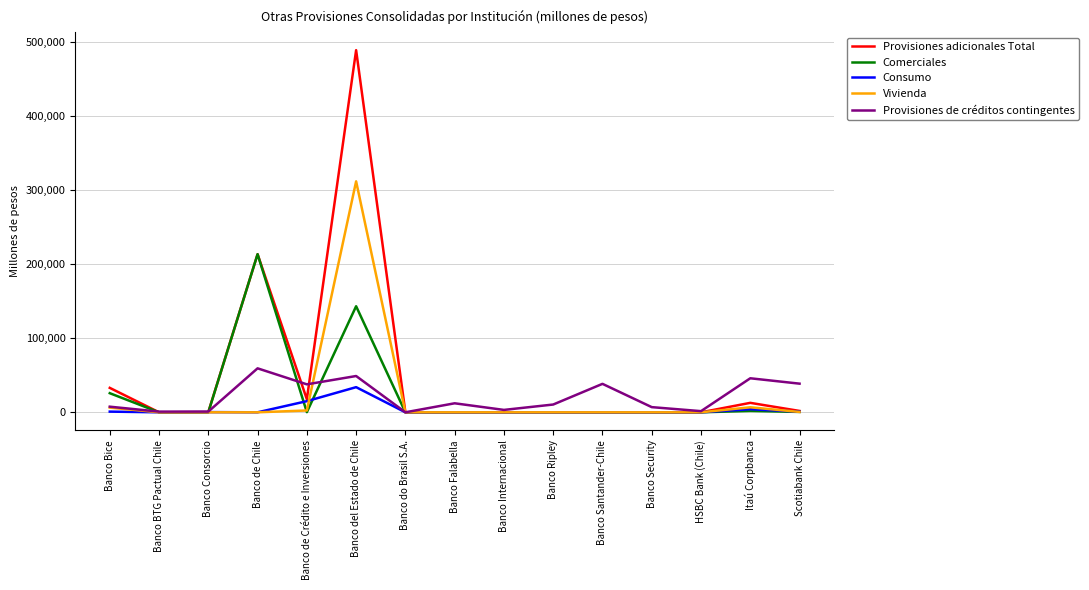

After their last crossing, which series has the higher values: Comerciales or Provisiones de créditos contingentes?

Provisiones de créditos contingentes